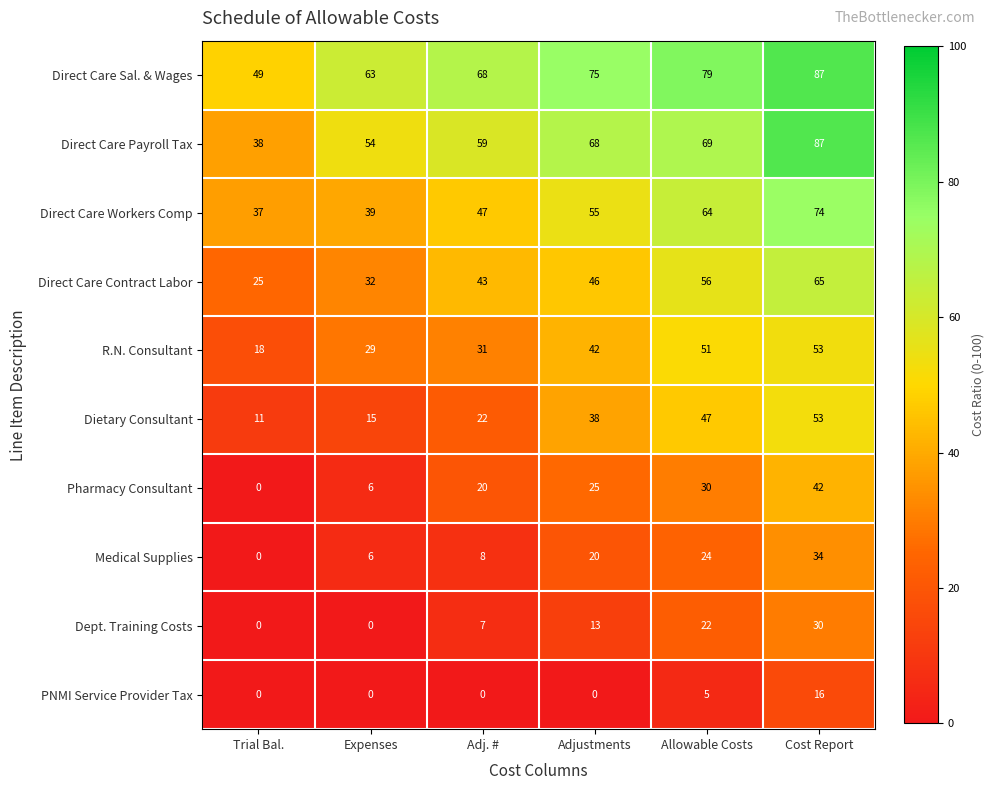

What is the approximate value of PNMI Service Provider Tax at Cost Report?

16